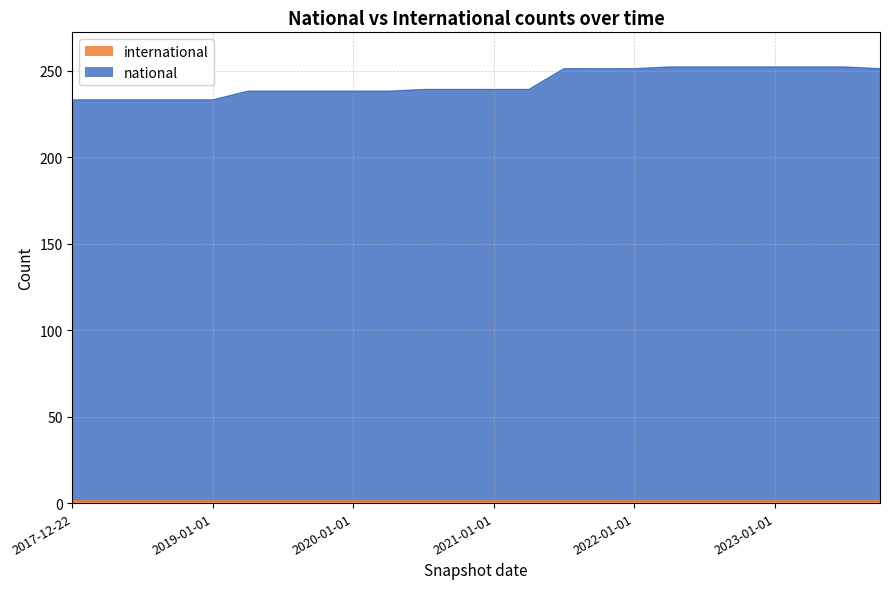

Does the chart have visible grid lines?

Yes